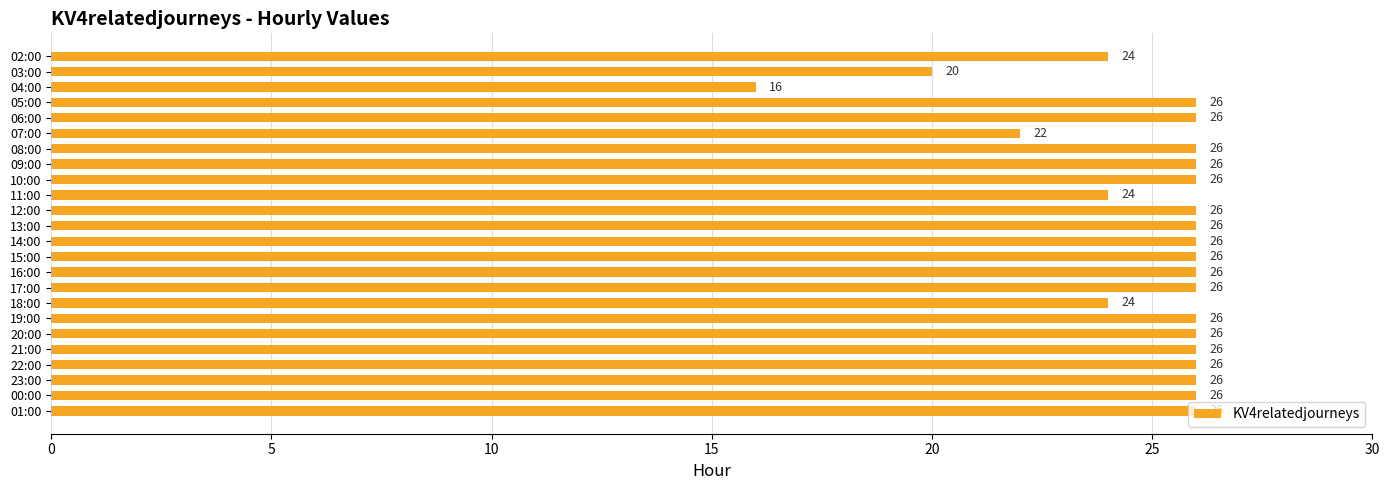

Count the values in the range 26 to 27.

18